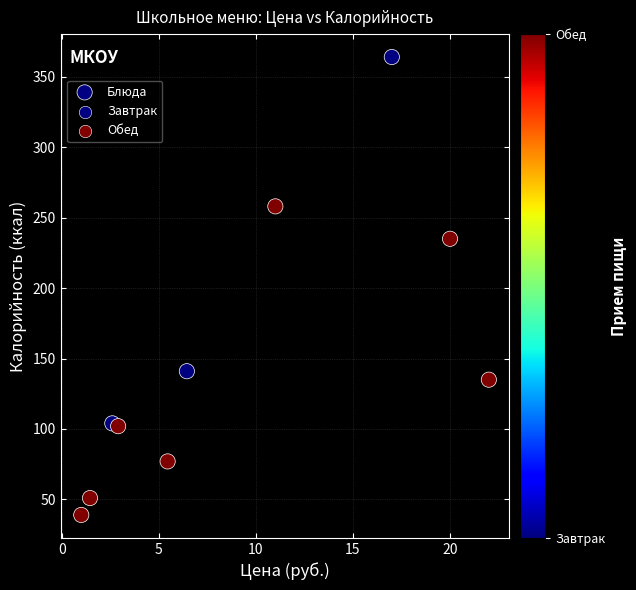

What is the range of Y values (max minus min)?

325